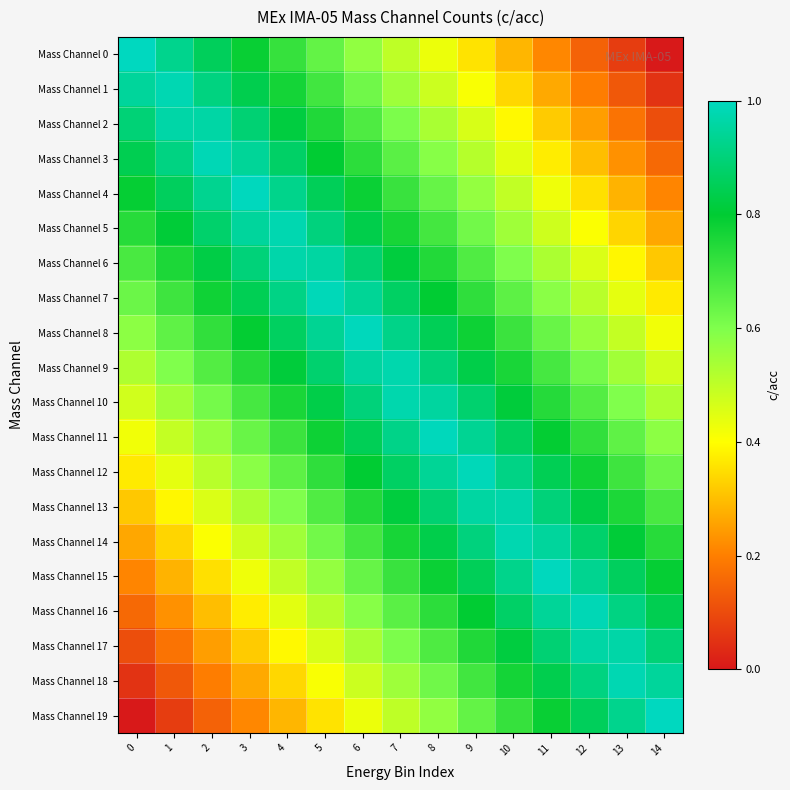

At 14, list the series in order from largest to smallest.

Mass Channel 19, Mass Channel 18, Mass Channel 17, Mass Channel 16, Mass Channel 15, Mass Channel 14, Mass Channel 13, Mass Channel 12, Mass Channel 11, Mass Channel 10, Mass Channel 9, Mass Channel 8, Mass Channel 7, Mass Channel 6, Mass Channel 5, Mass Channel 4, Mass Channel 3, Mass Channel 2, Mass Channel 1, Mass Channel 0